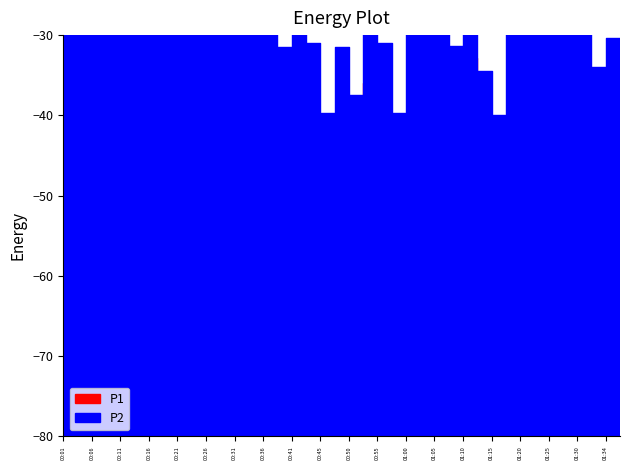

What is the difference between the maximum and minimum values in the P1 series?

5.5